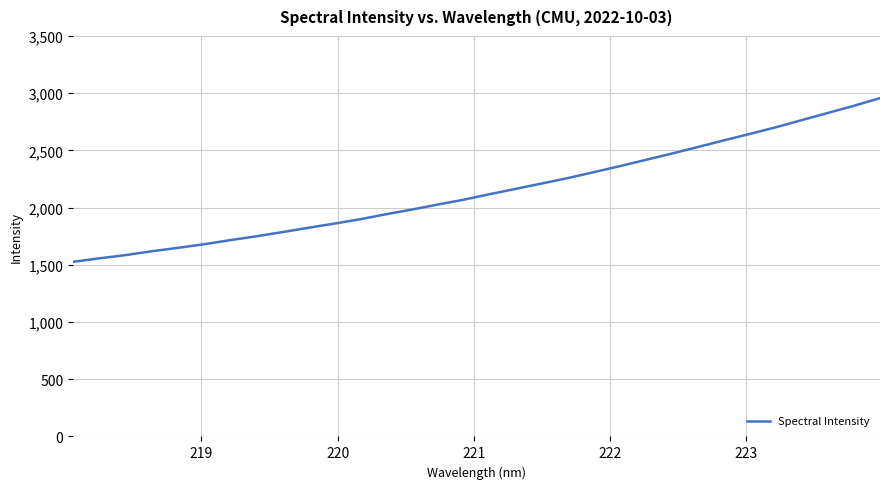

What is the difference between the maximum and minimum values?

1430.2